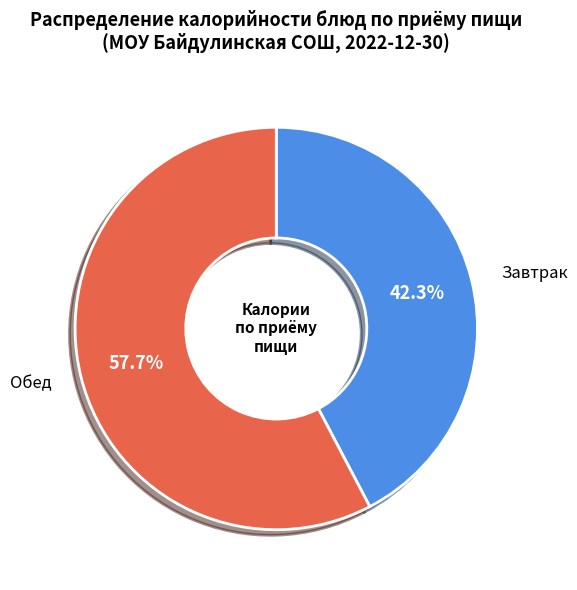

Rank the categories by value from highest to lowest.

Обед, Завтрак